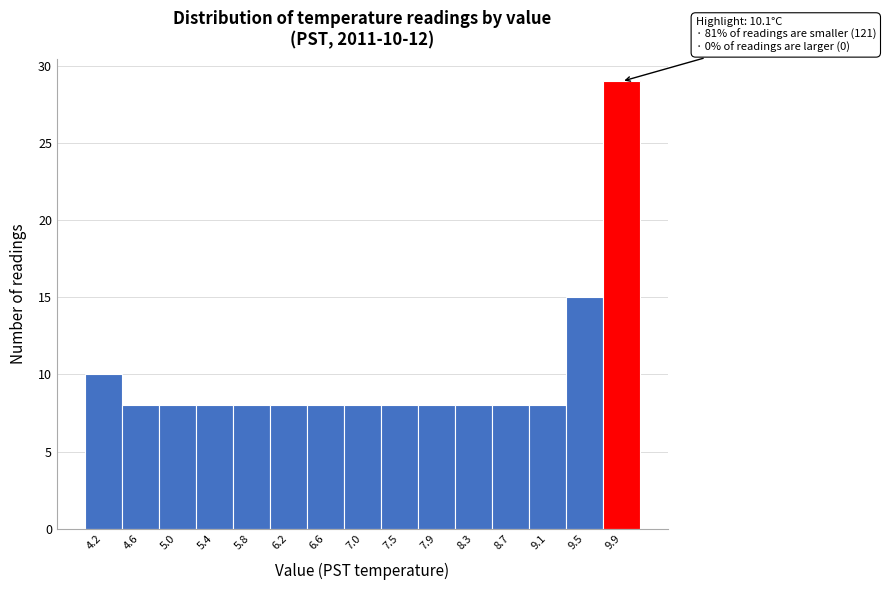

Which range on the x-axis has the tallest bar?

9.70 to 10.10